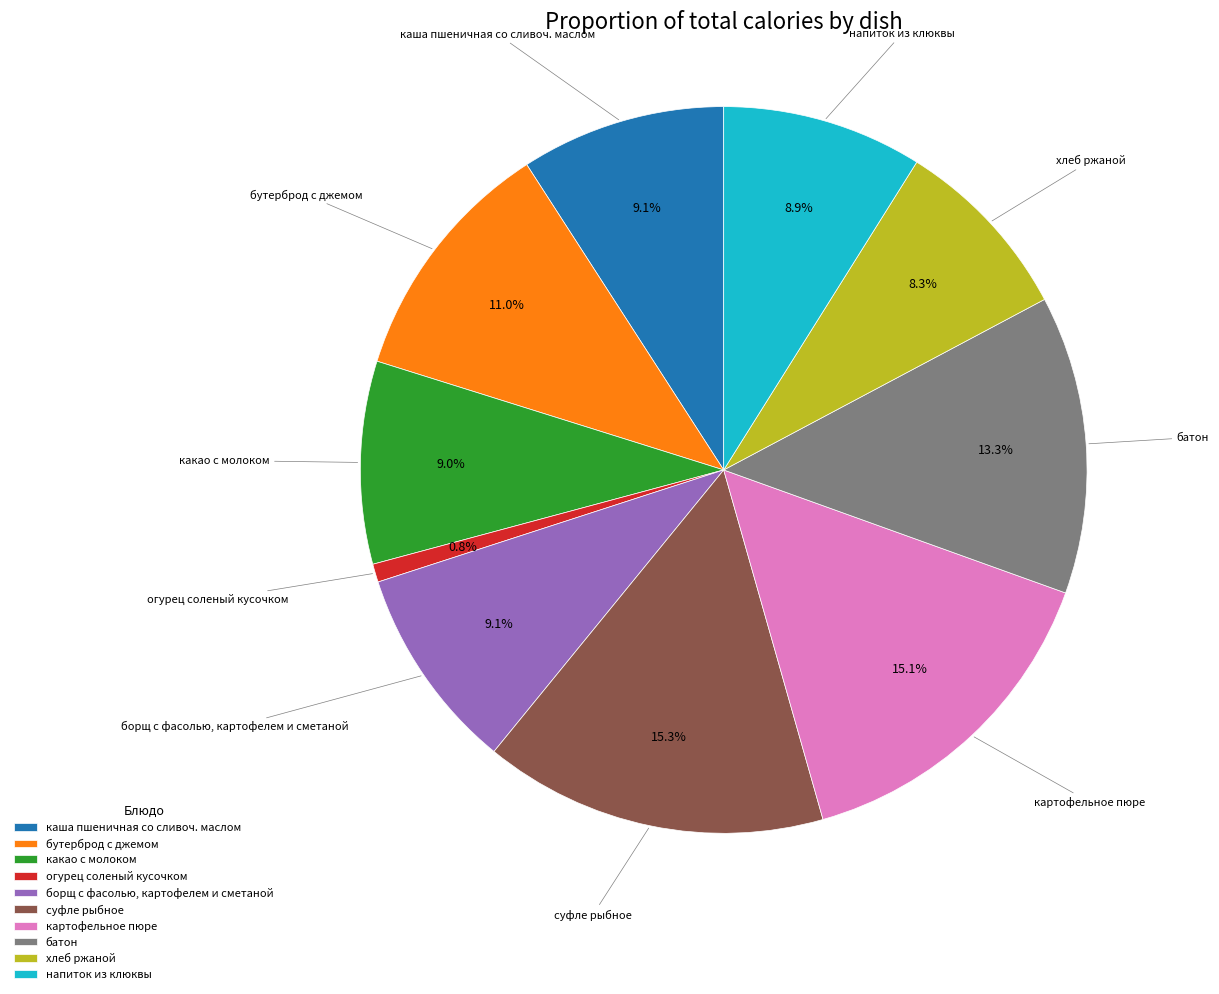

Which category has the smallest portion of the pie?

огурец соленый кусочком